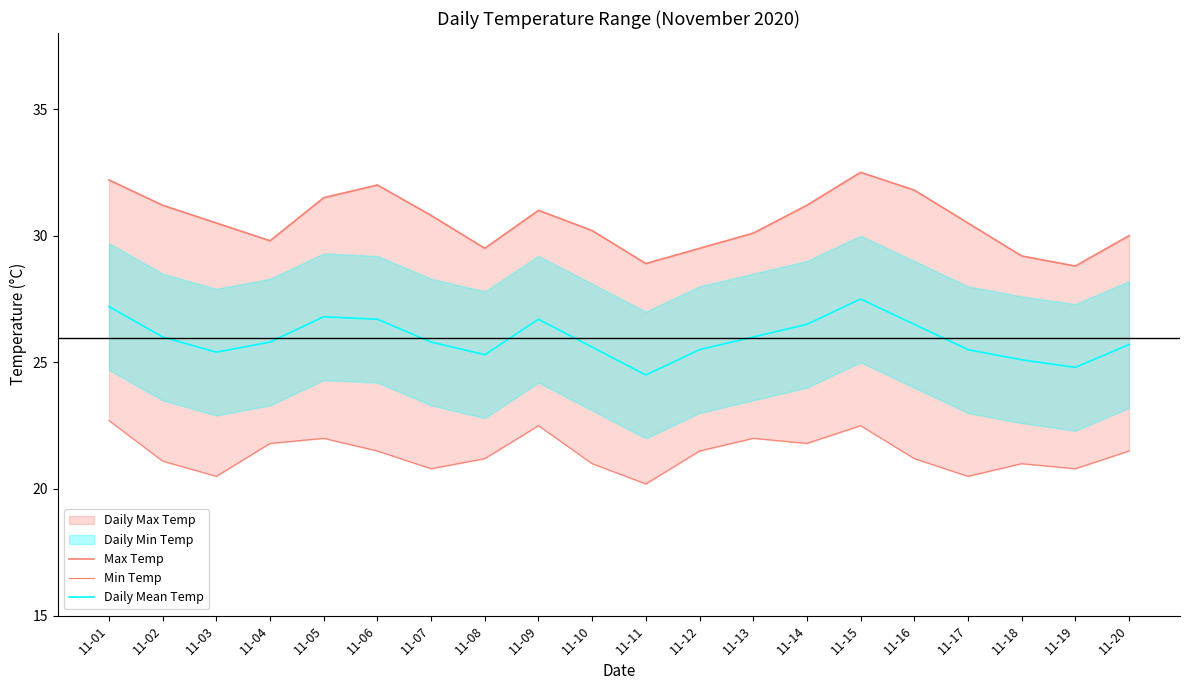

Reading left to right, list all the values displayed in this chart.

Max Temp: 11-01=32.2	11-02=31.2	11-03=30.5	11-04=29.8	11-05=31.5	11-06=32.0	11-07=30.8	11-08=29.5	11-09=31.0	11-10=30.2	11-11=28.9	11-12=29.5	11-13=30.1	11-14=31.2	11-15=32.5	11-16=31.8	11-17=30.5	11-18=29.2	11-19=28.8	11-20=30.0
Min Temp: 11-01=22.7	11-02=21.1	11-03=20.5	11-04=21.8	11-05=22.0	11-06=21.5	11-07=20.8	11-08=21.2	11-09=22.5	11-10=21.0	11-11=20.2	11-12=21.5	11-13=22.0	11-14=21.8	11-15=22.5	11-16=21.2	11-17=20.5	11-18=21.0	11-19=20.8	11-20=21.5
Daily Mean Temp: 11-01=27.2	11-02=26.0	11-03=25.4	11-04=25.8	11-05=26.8	11-06=26.7	11-07=25.8	11-08=25.3	11-09=26.7	11-10=25.6	11-11=24.5	11-12=25.5	11-13=26.0	11-14=26.5	11-15=27.5	11-16=26.5	11-17=25.5	11-18=25.1	11-19=24.8	11-20=25.7